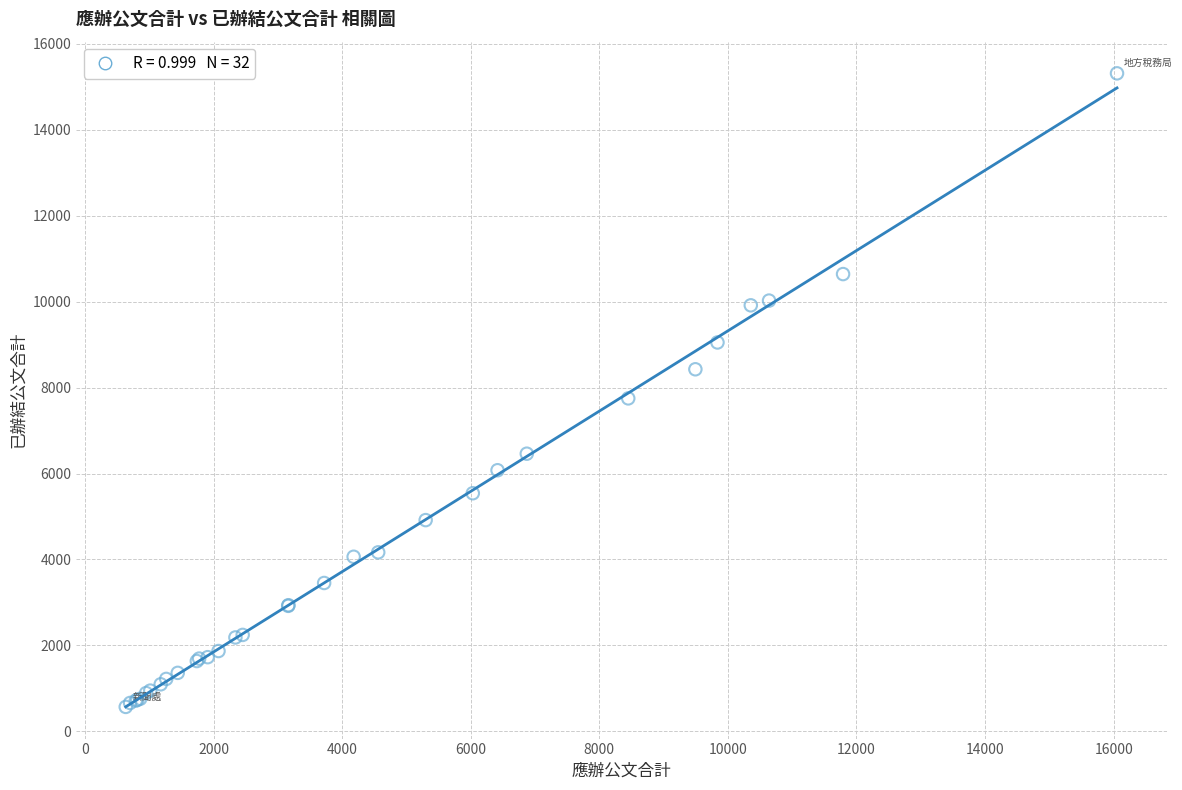

What Y value in the scatter plot is closest to 7940?

7748